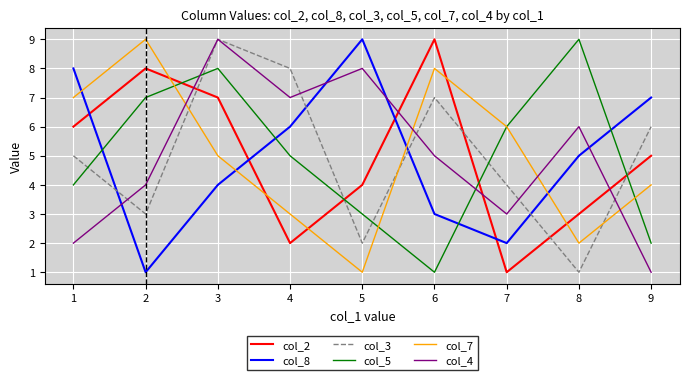

How many lines are shown in the chart?

6